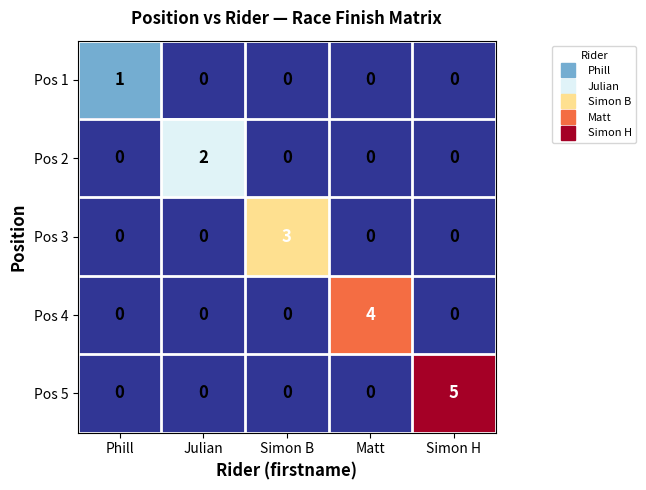

The Pos 3 series shows -1 at Julian. True or false?

False